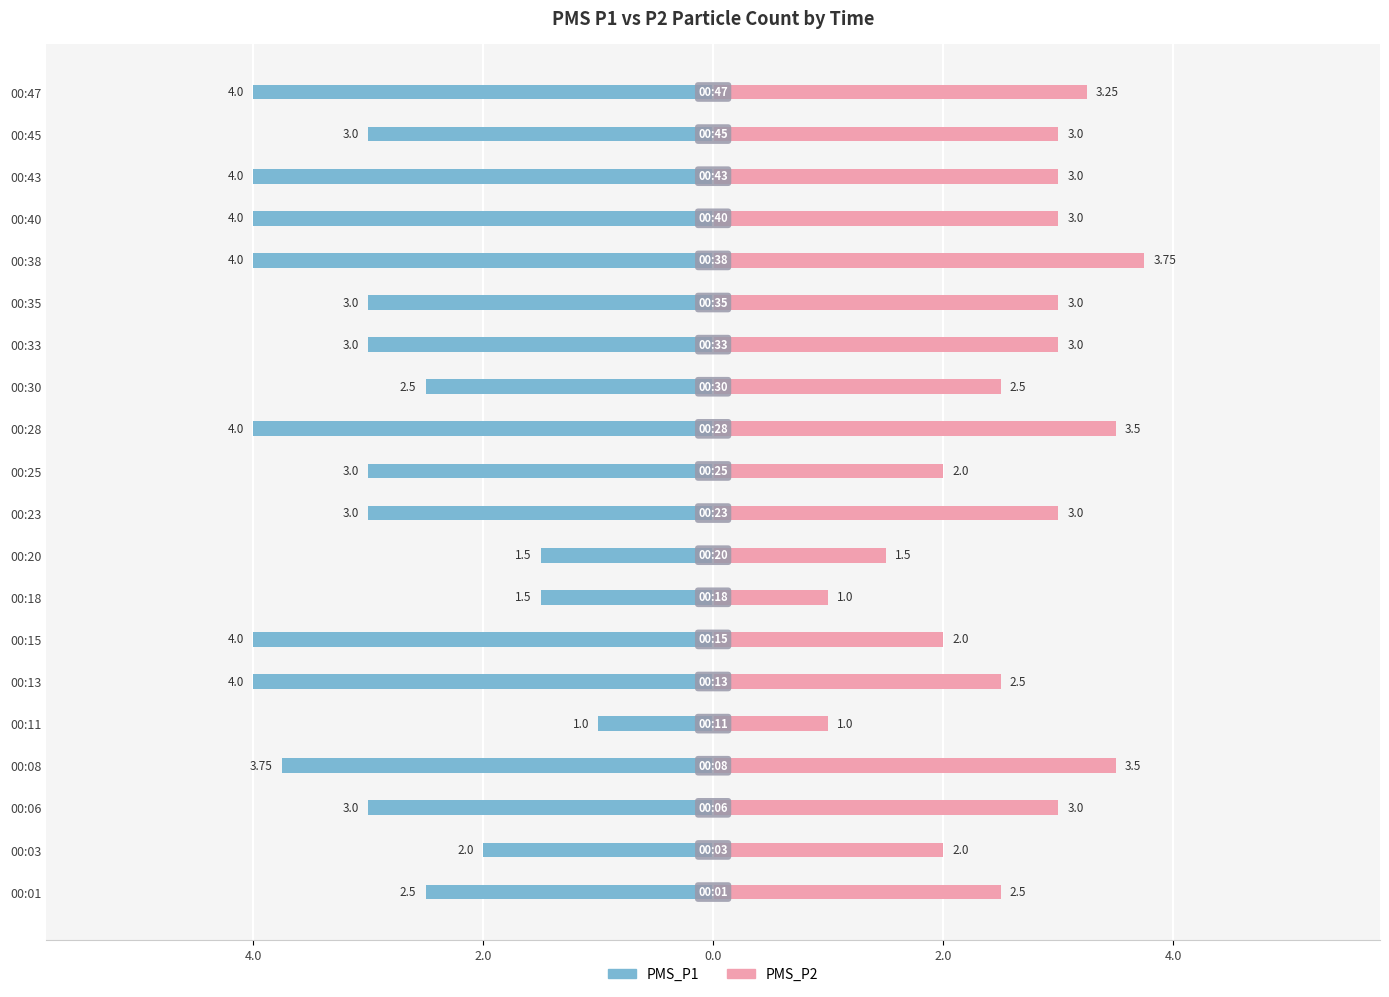

Reading left to right, extract all data points from this chart.

PMS_P1: -2.5	-2.0	-3.0	-3.8	-1.0	-4.0	-4.0	-1.5	-1.5	-3.0	-3.0	-4.0	-2.5	-3.0	-3.0	-4.0	-4.0	-4.0	-3.0	-4.0
PMS_P2: 2.5	2.0	3.0	3.5	1.0	2.5	2.0	1.0	1.5	3.0	2.0	3.5	2.5	3.0	3.0	3.8	3.0	3.0	3.0	3.2